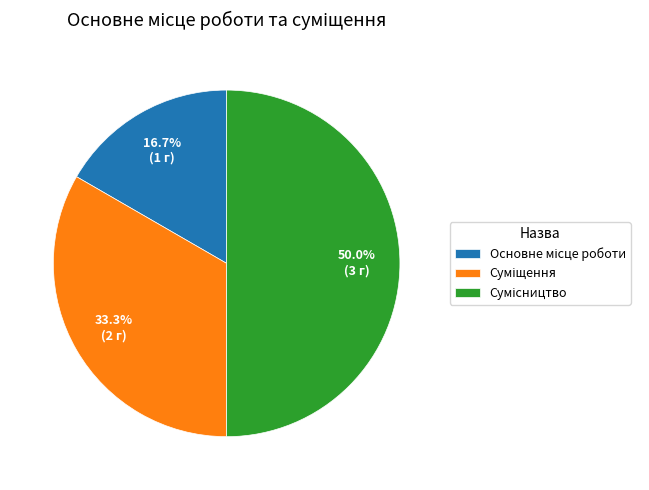

Count the number of slices in the pie.

3